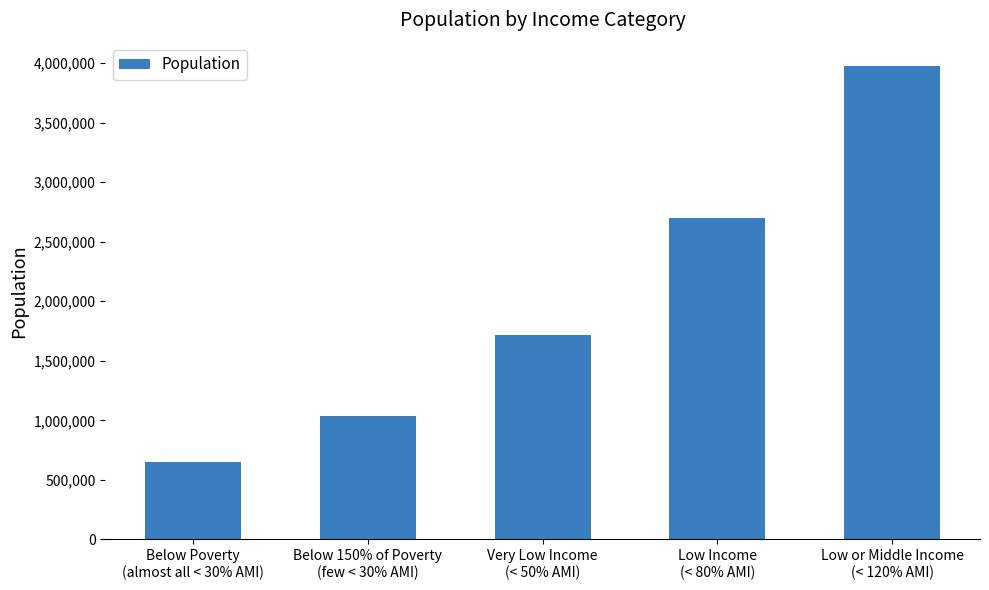

How many data points are less than 1716374?

2